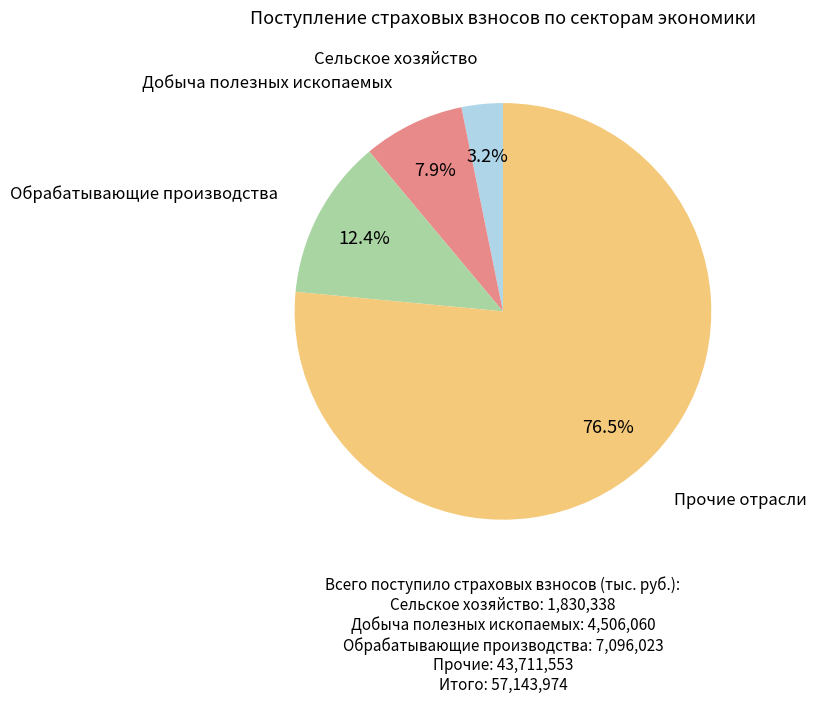

Is there a majority slice in this chart?

Yes